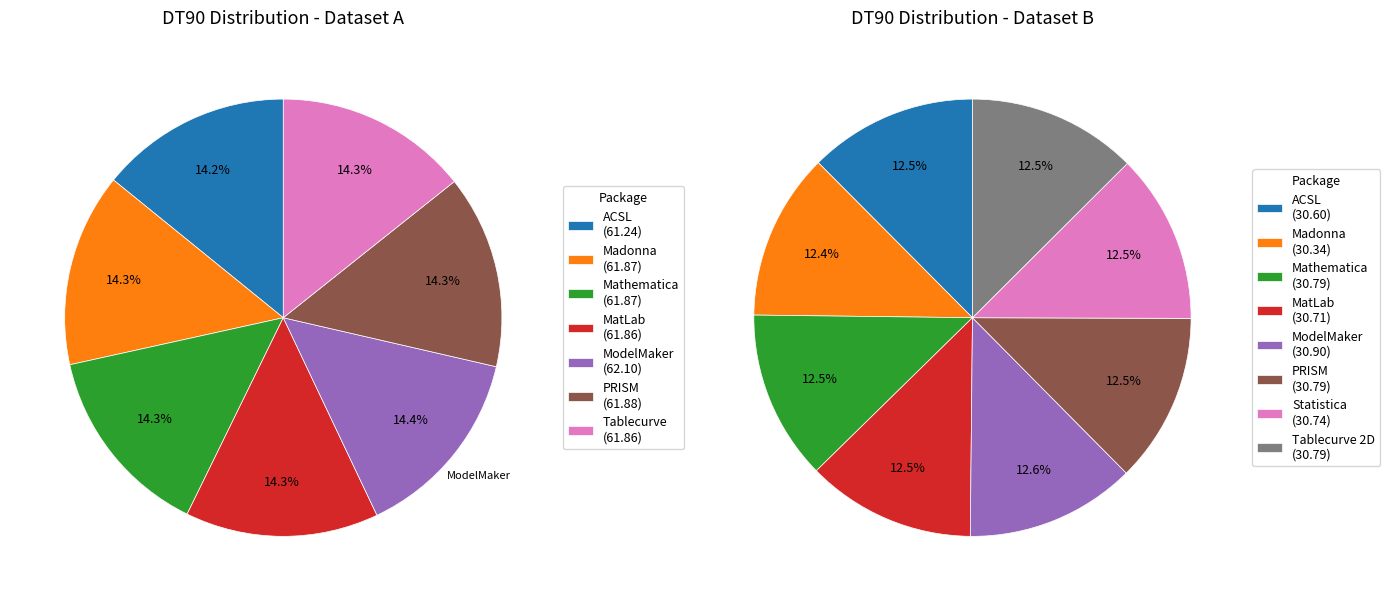

Is it true that ACSL is 3% of the pie?

False